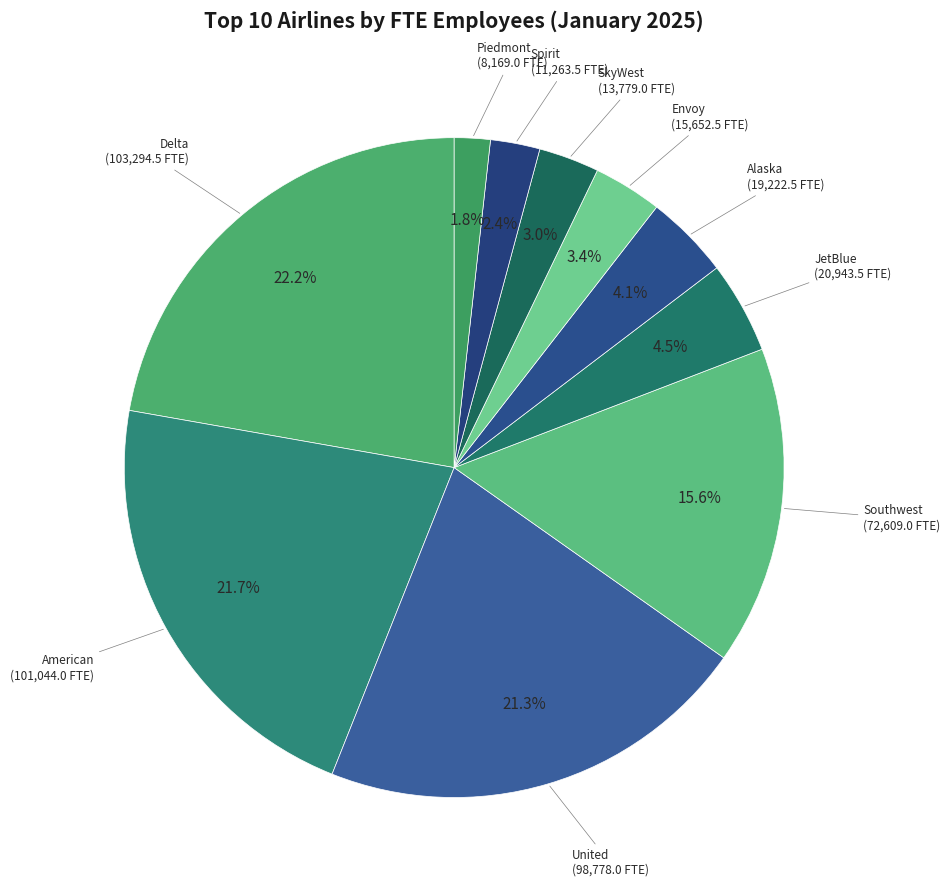

The Envoy slice represents 14% of the pie. True or false?

False